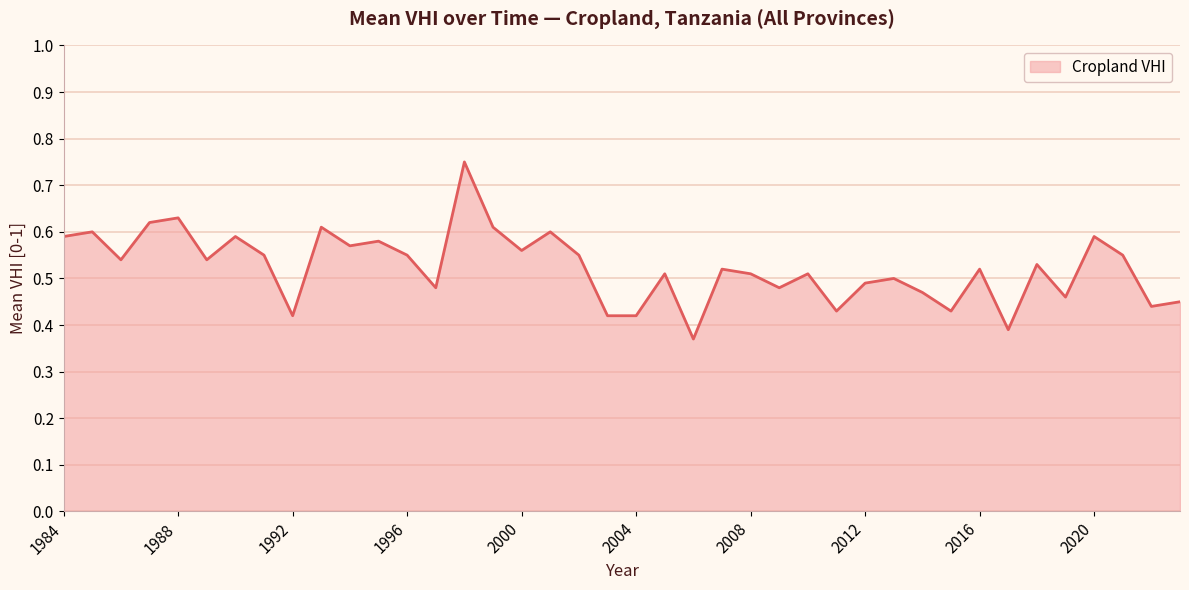

Is this an area chart (filled region under the line)?

Yes